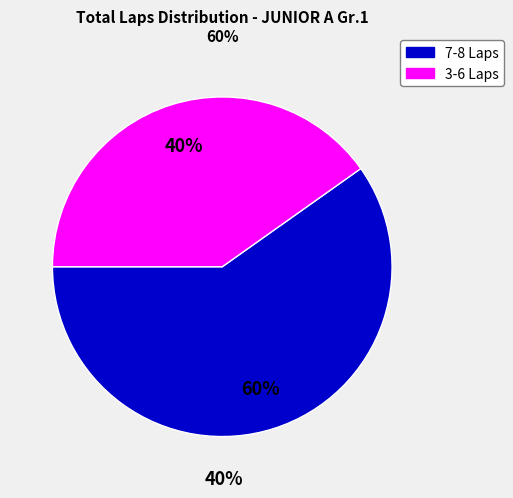

Is there any slice that represents more than half of the pie?

Yes